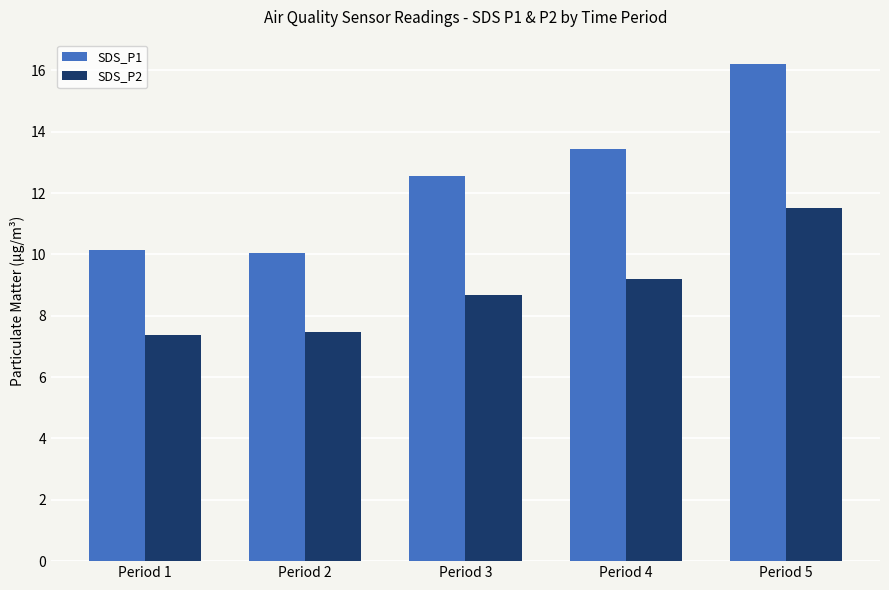

What is the value of the SDS_P2 bar at the 5th from the left?

11.5